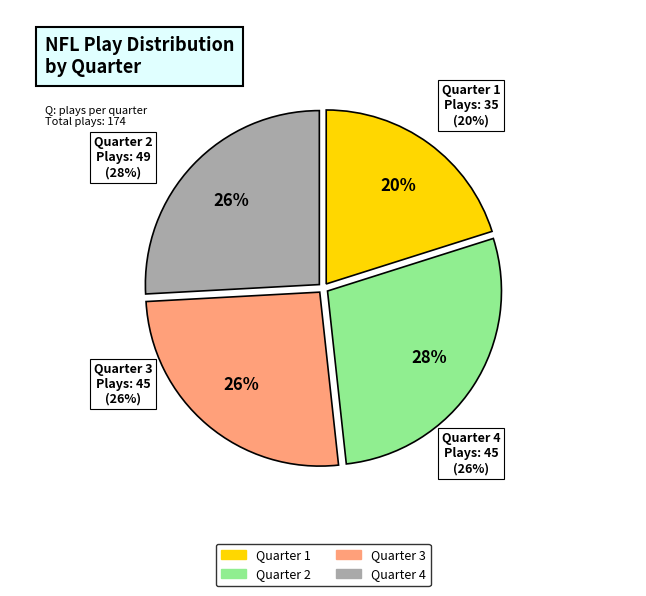

Which slice is the smallest?

Quarter 1